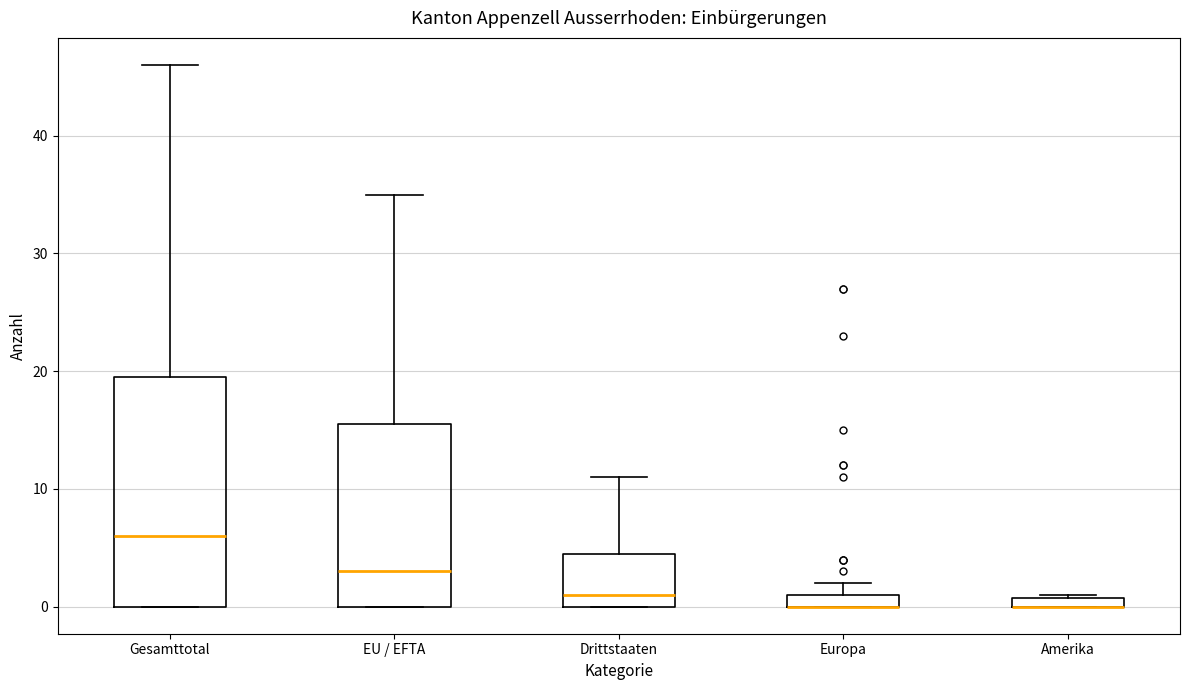

Where does the upper whisker of the box for Drittstaaten end on the y-axis? The values are not printed on the chart, so give them approximately, as read against the axis.

11